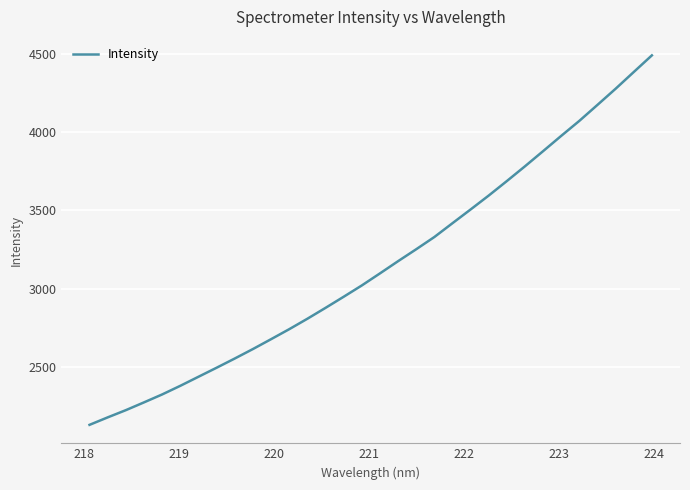

What is the difference between the maximum and minimum values?

2358.5